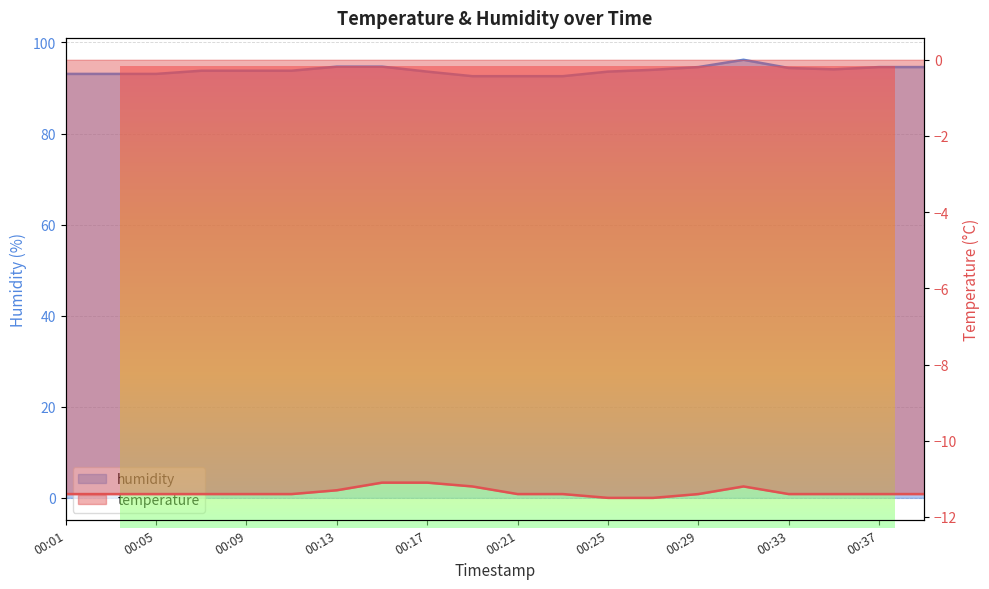

Rank the series at 00:37 from highest to lowest value.

humidity, temperature